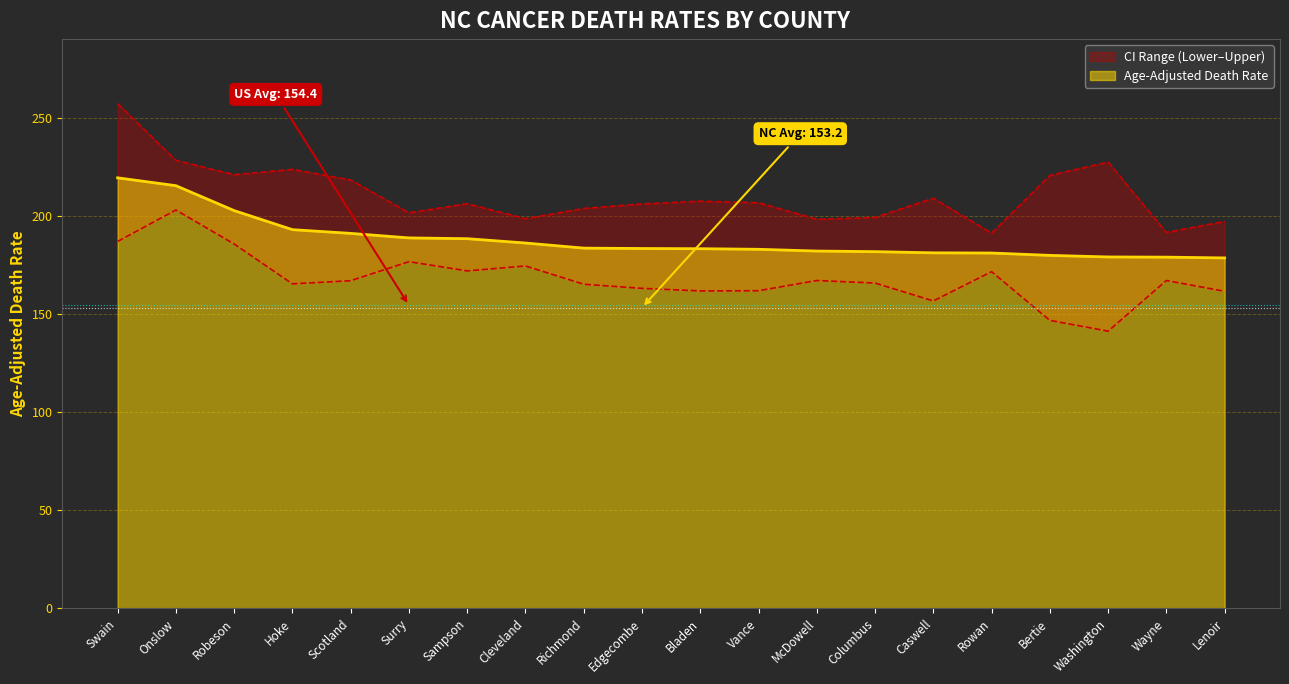

Which series changed the most between Robeson and Lenoir?

Age-Adjusted Death Rate